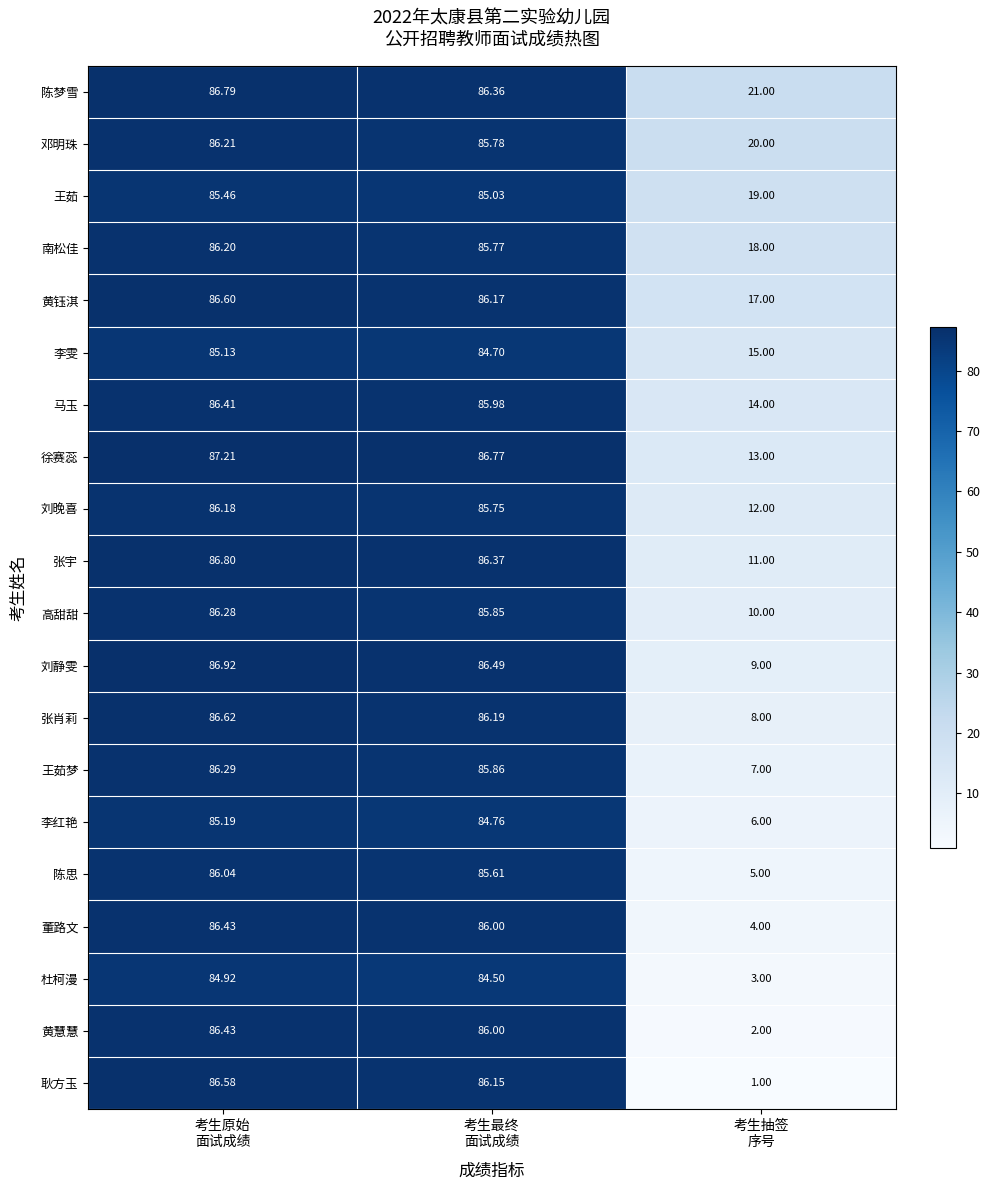

Which series has the largest range (max minus min)?

耿方玉